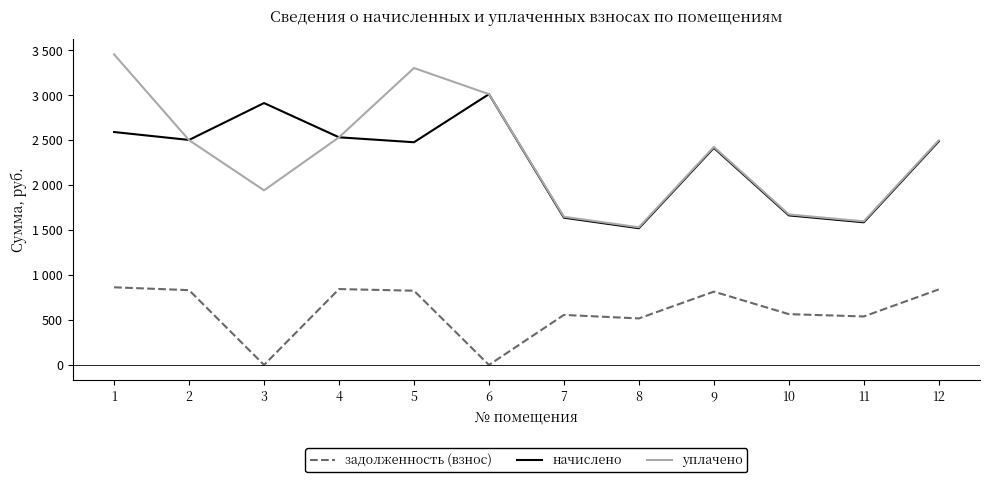

True or false: задолженность (взнос) and уплачено intersect in this chart.

False